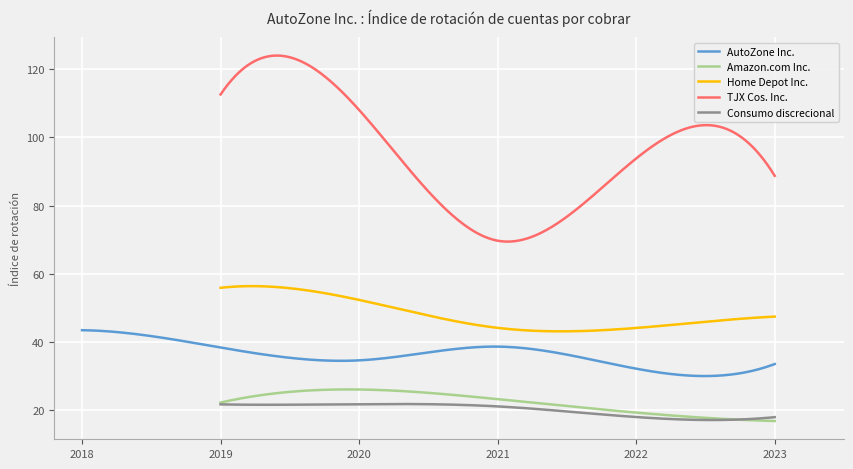

What is the difference between the maximum and second lowest values in the Amazon.com Inc. series?

9.2